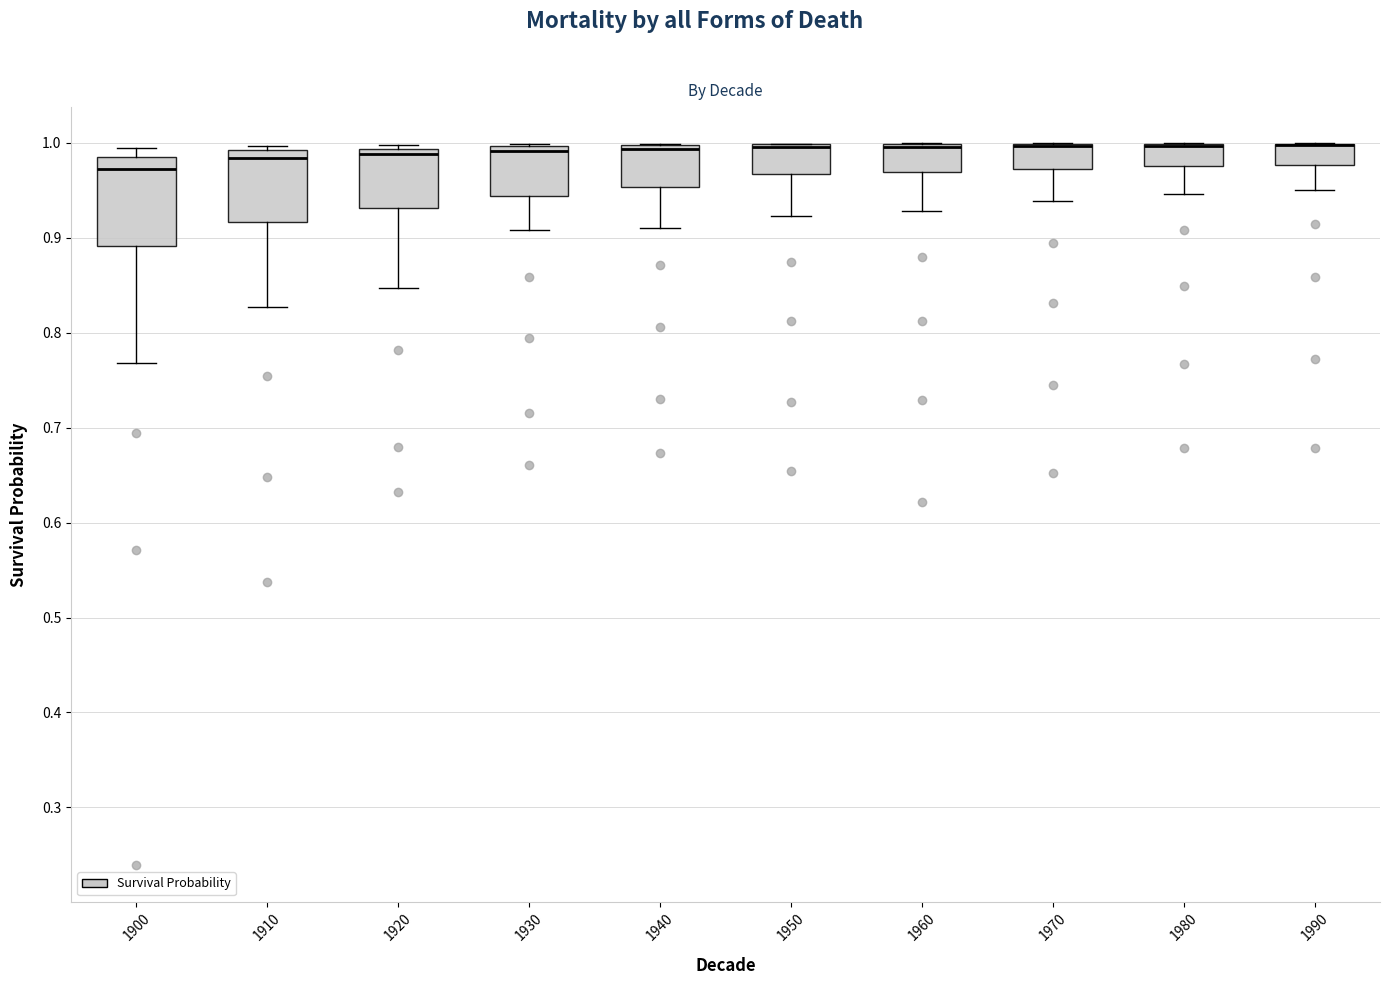

Comparing the boxes themselves (not the whiskers), which one is the tallest?

1900